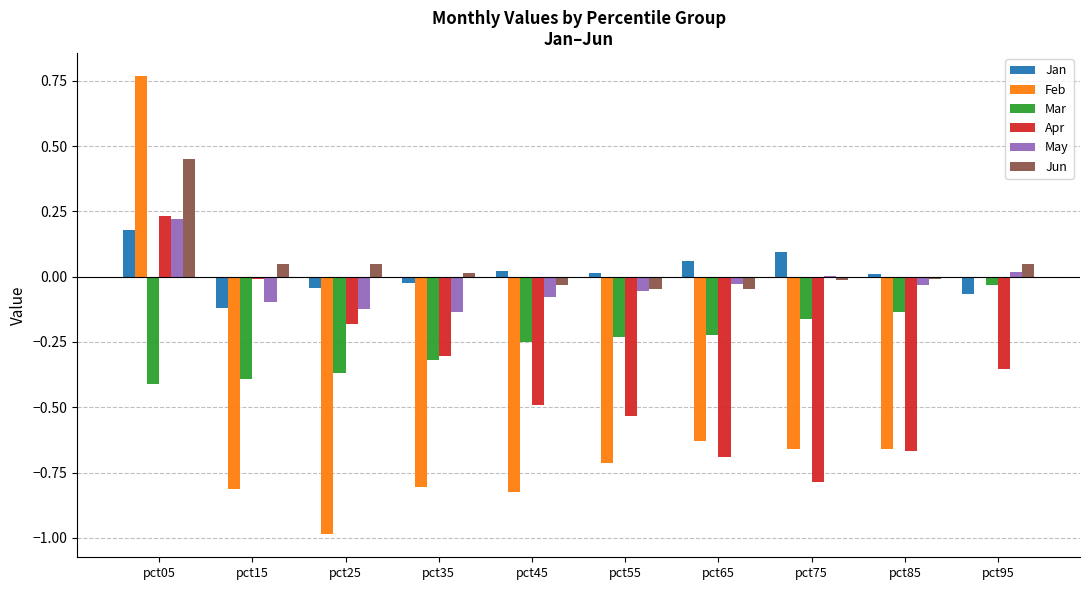

Is it true that Jun equals 0.0 at pct45?

True